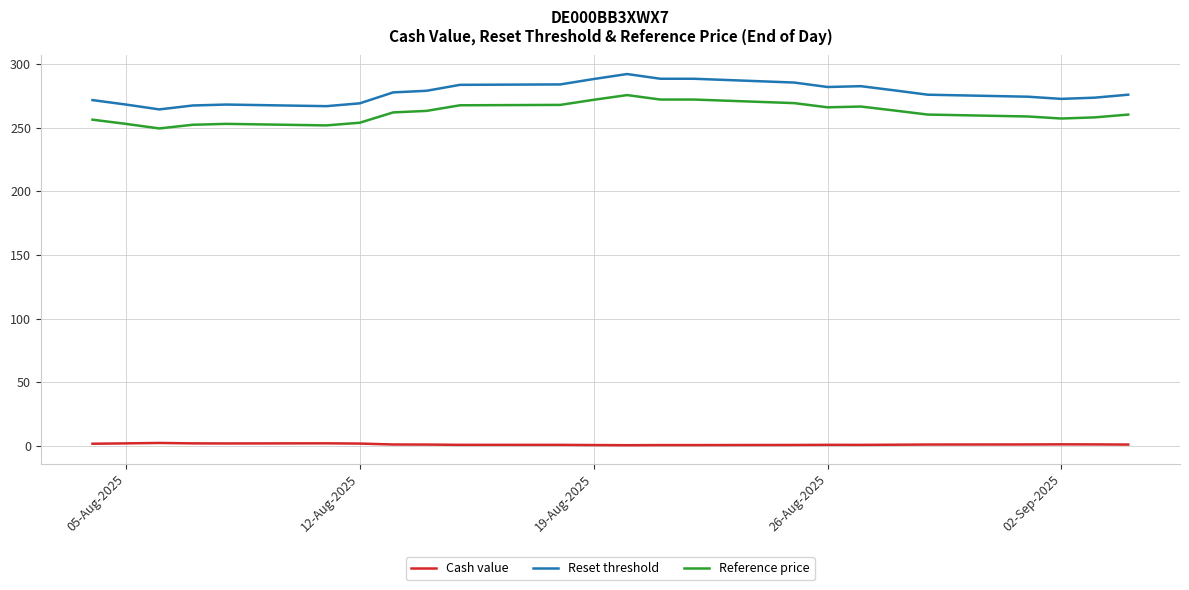

What is the maximum value for Reference price?

275.5